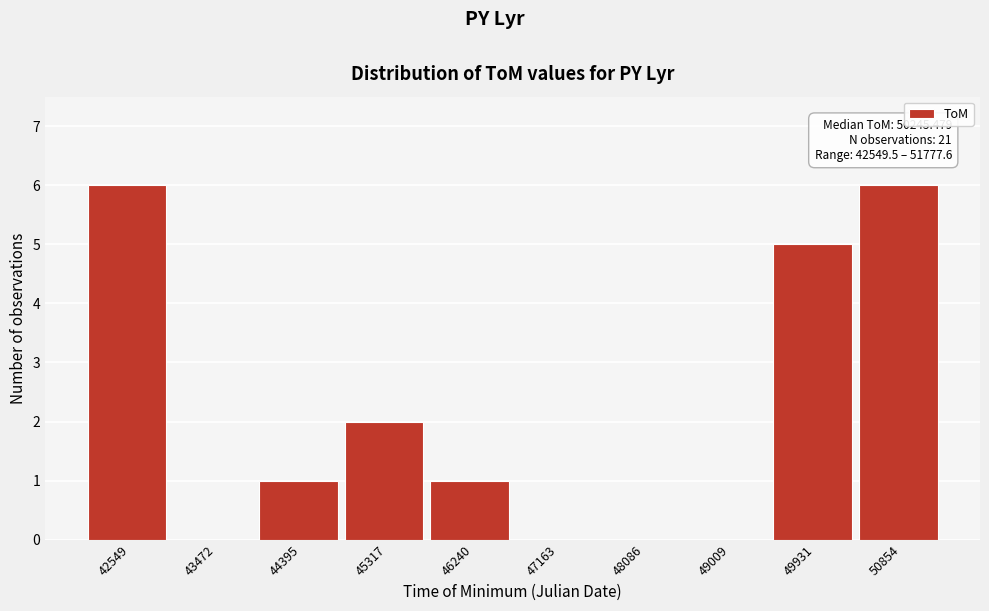

Reading left to right, extract all data points from this chart.

42549=6	43472=0	44395=1	45317=2	46240=1	47163=0	48086=0	49009=0	49931=5	50854=6